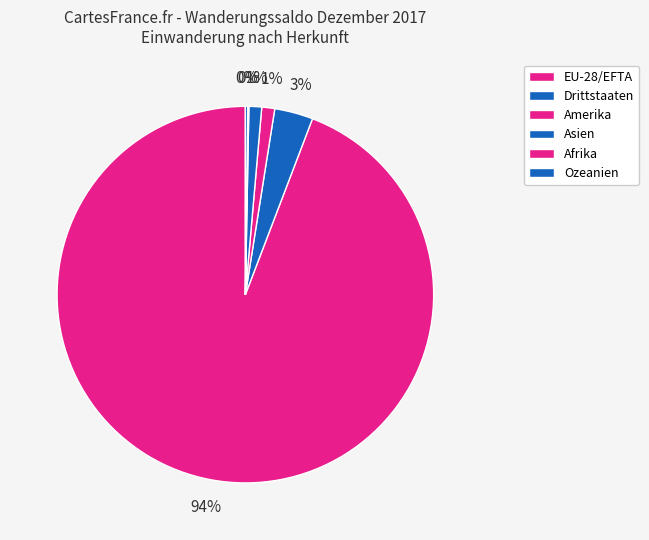

How many slices are in this pie chart?

6